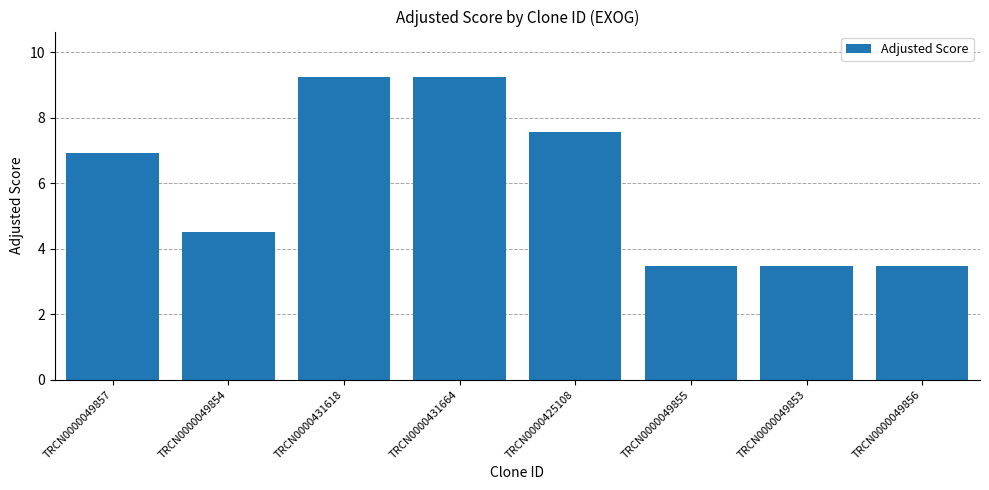

Does the chart contain stacked bars?

No